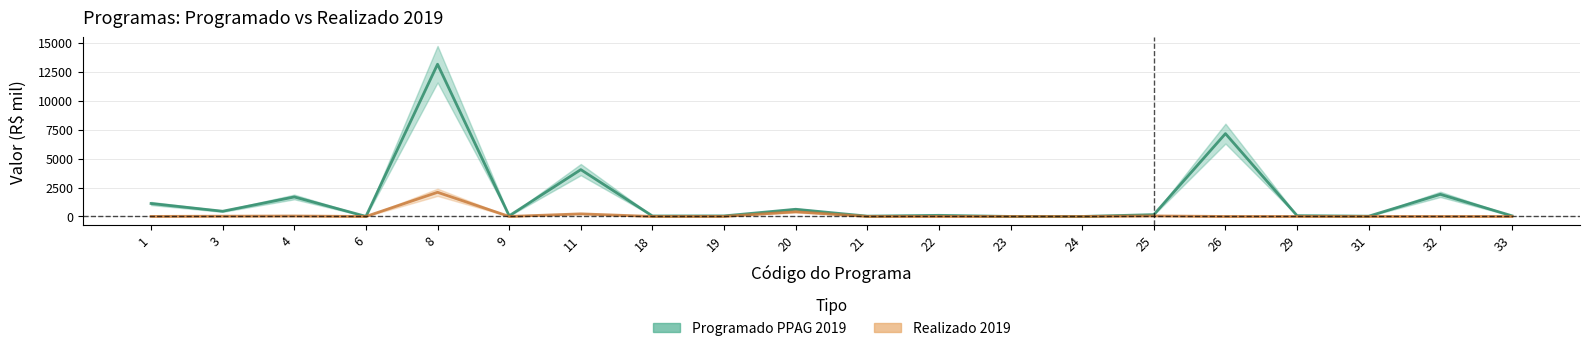

Is it true that Programado PPAG 2019 equals 80.1 at 9?

False